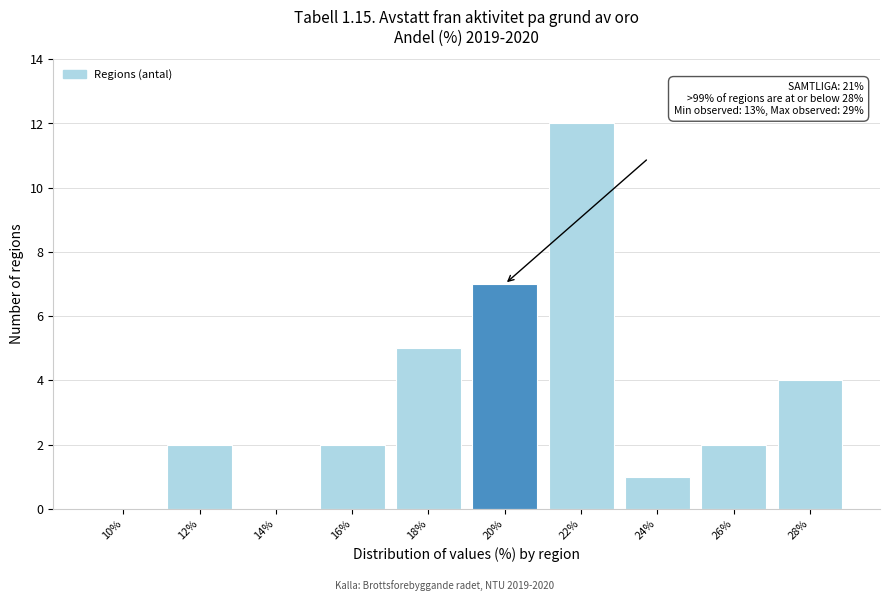

Reading left to right, transcribe all the data shown in this chart.

10%=0	12%=2	14%=0	16%=2	18%=5	20%=7	22%=12	24%=1	26%=2	28%=4